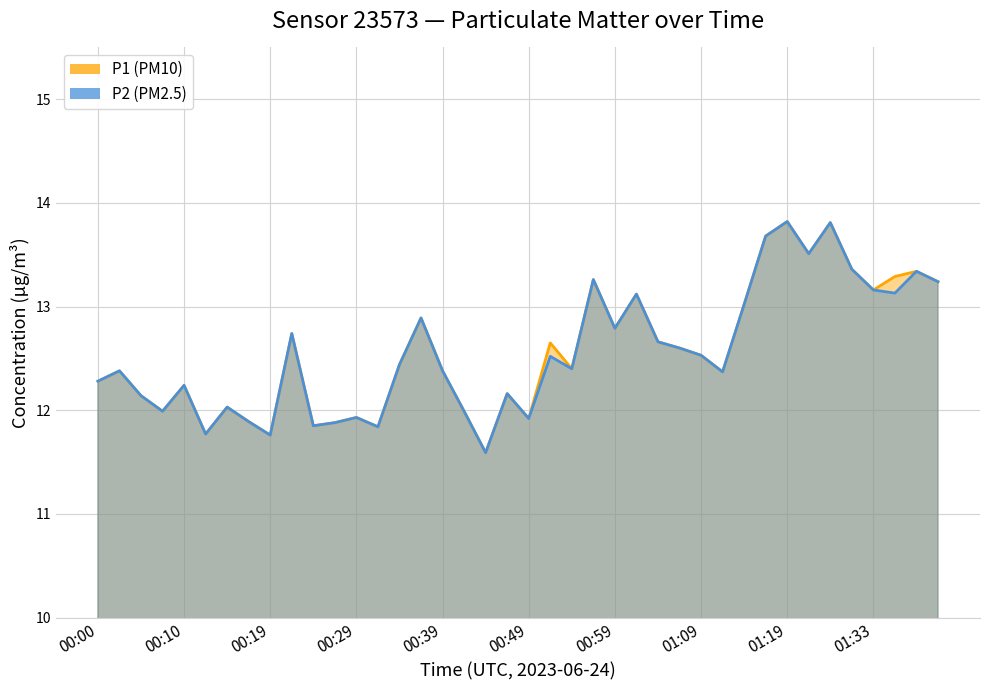

What is the label of the 30th point from the right?

00:24